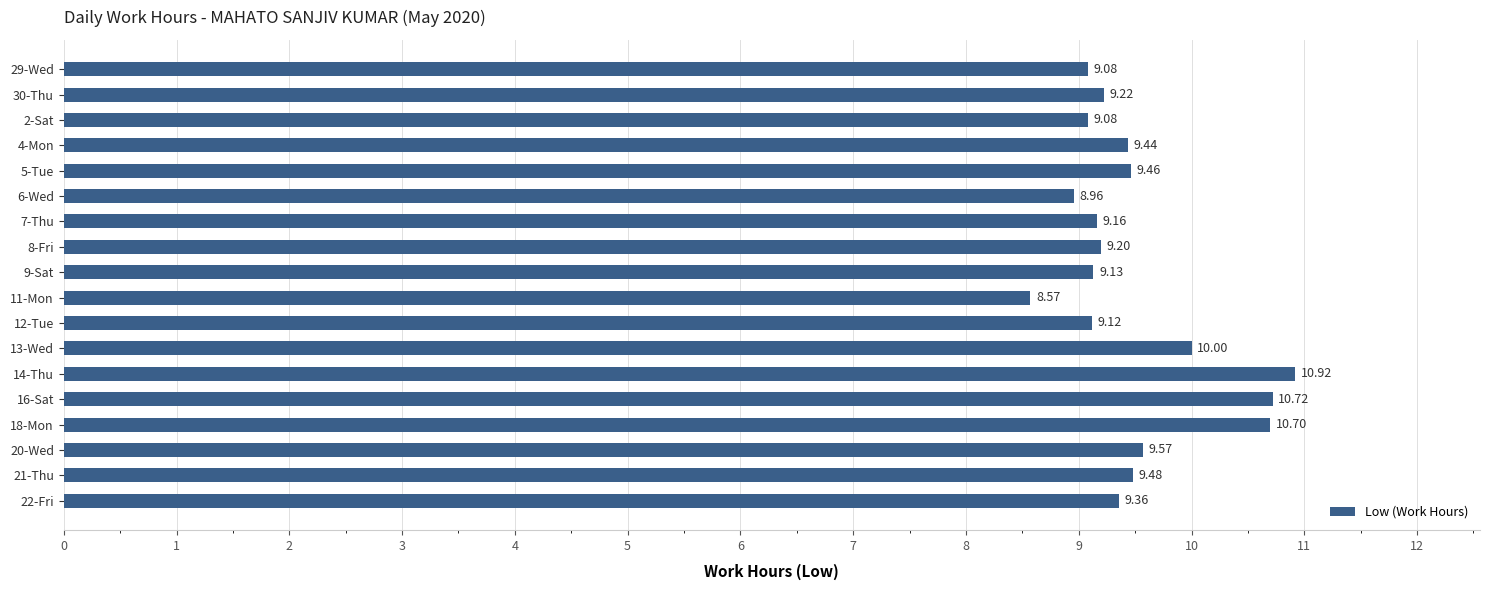

Which has a higher value, 13-Wed or 21-Thu?

13-Wed